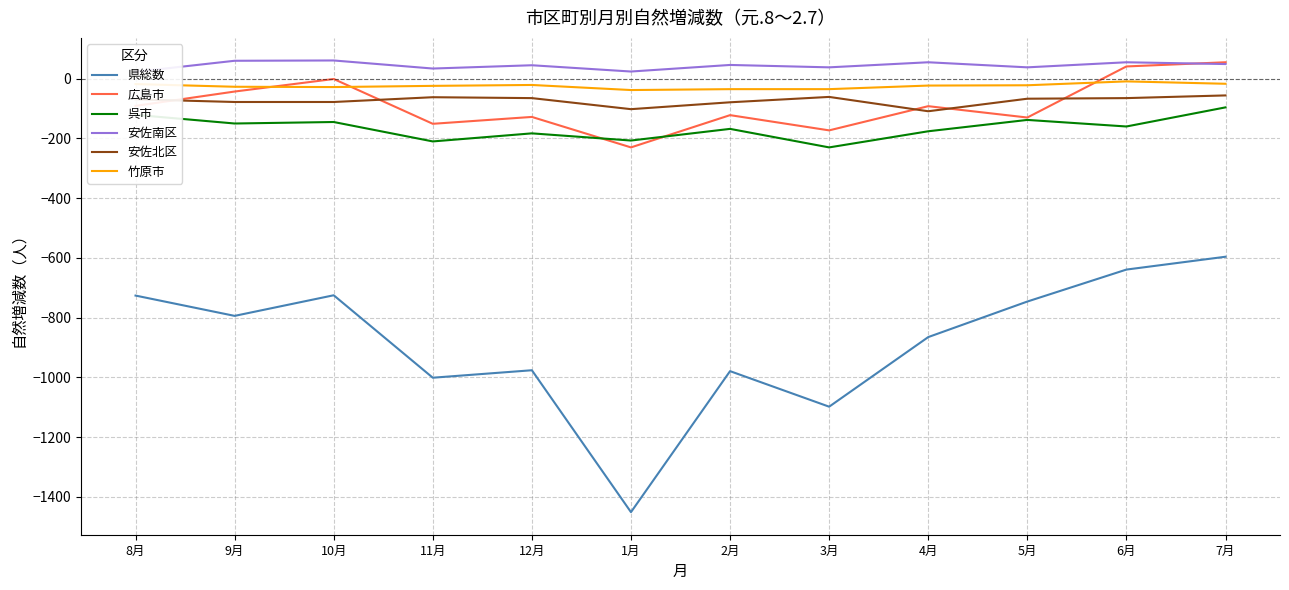

Which label corresponds to the largest value in the chart?

10月